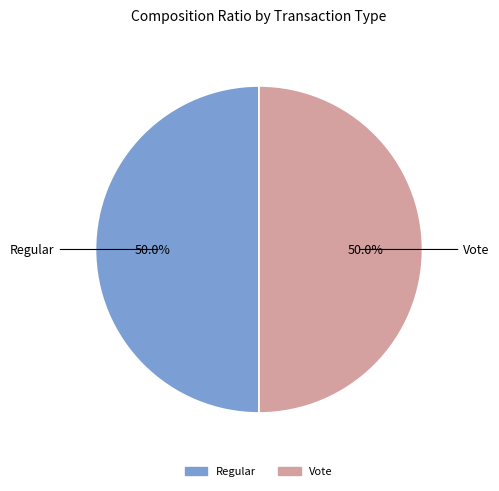

To the nearest percent, what portion does Vote represent?

50%